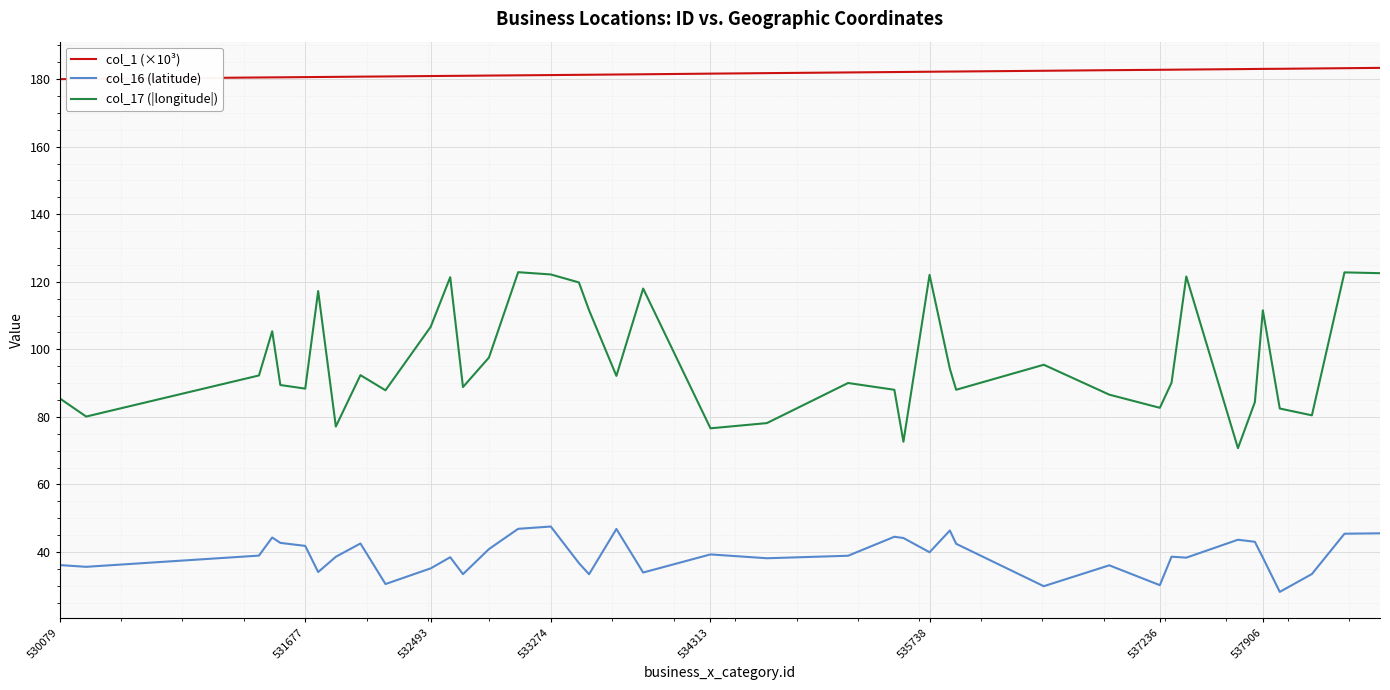

Which series has the widest spread of values?

col_17 (|longitude|)